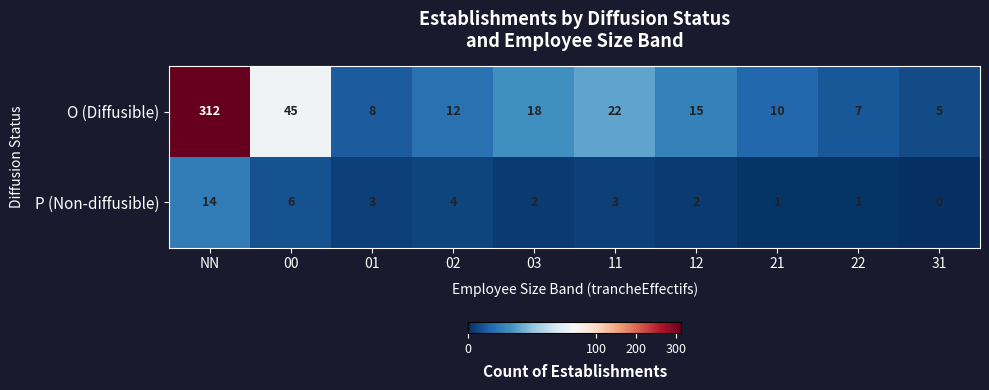

What is the spread (max minus min) of values at 03?

16